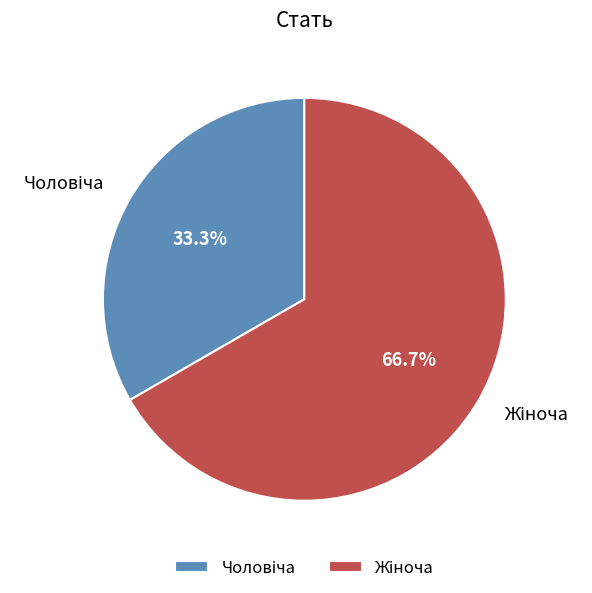

Is there any slice that represents more than half of the pie?

Yes